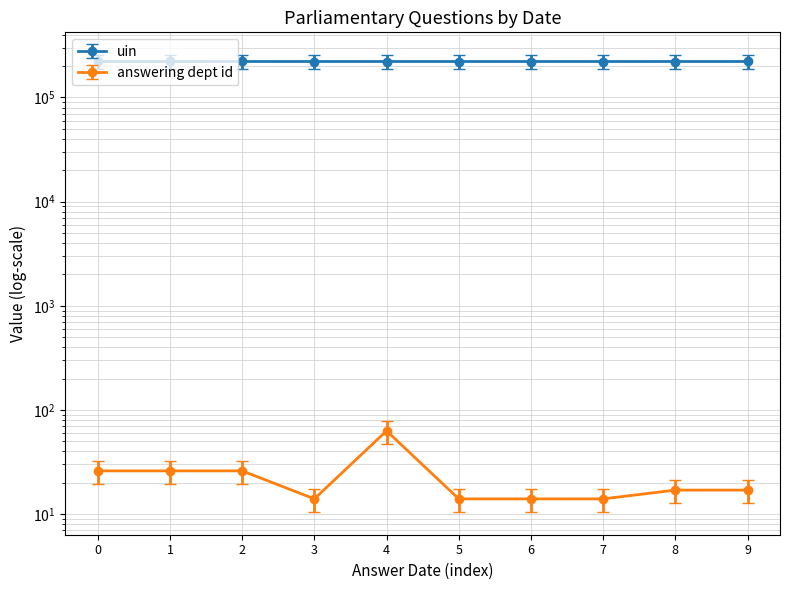

True or false: answering dept id and uin cross at least once.

False